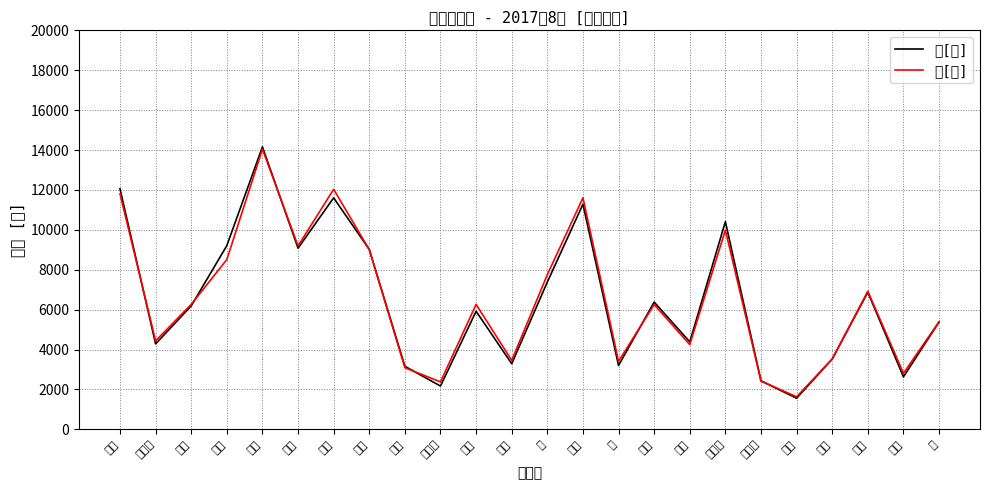

Read the 女[人] value at 保々, to the nearest 10.

3530